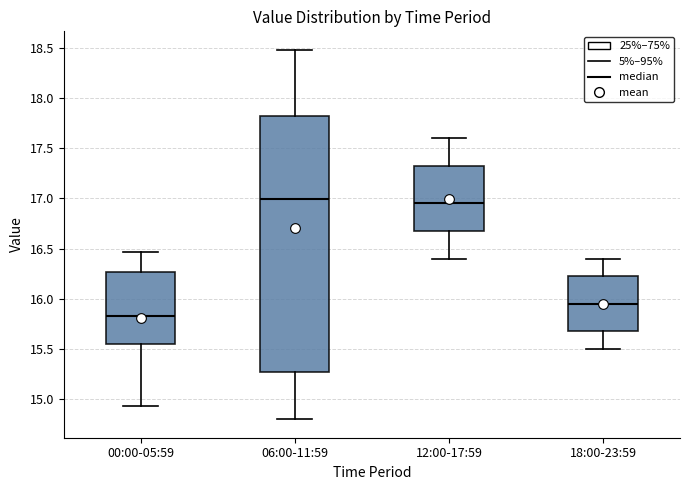

Comparing the boxes themselves (not the whiskers), which one is the tallest?

06:00-11:59